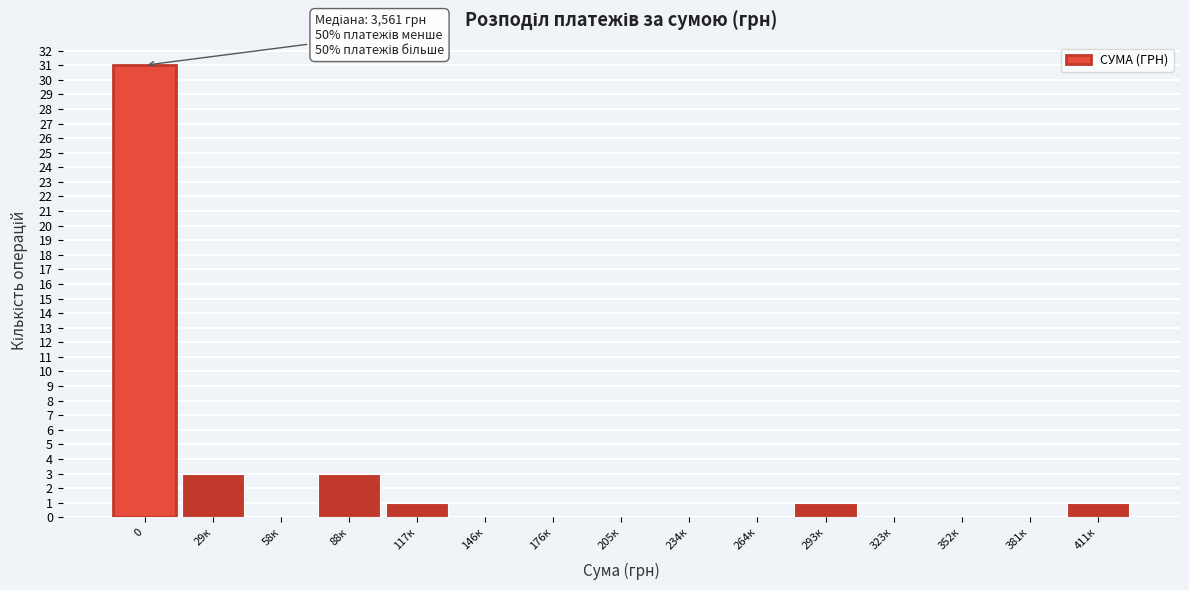

Reading left to right, what are all the values shown in this chart?

0=31	29к=3	58к=0	88к=3	117к=1	146к=0	176к=0	205к=0	234к=0	264к=0	293к=1	323к=0	352к=0	381к=0	411к=1